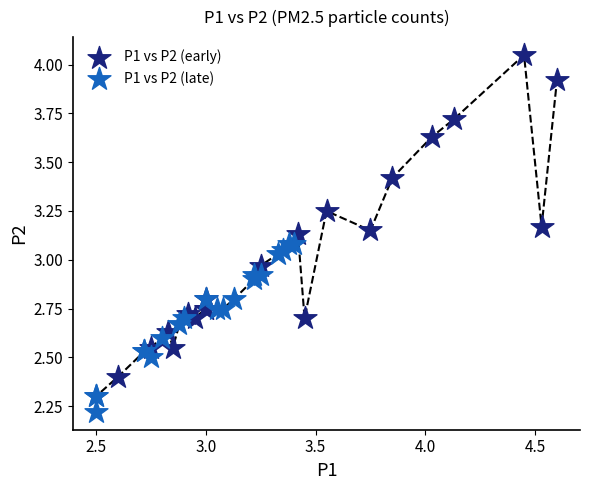

Which series reaches the minimum Y coordinate?

P1 vs P2 (late)